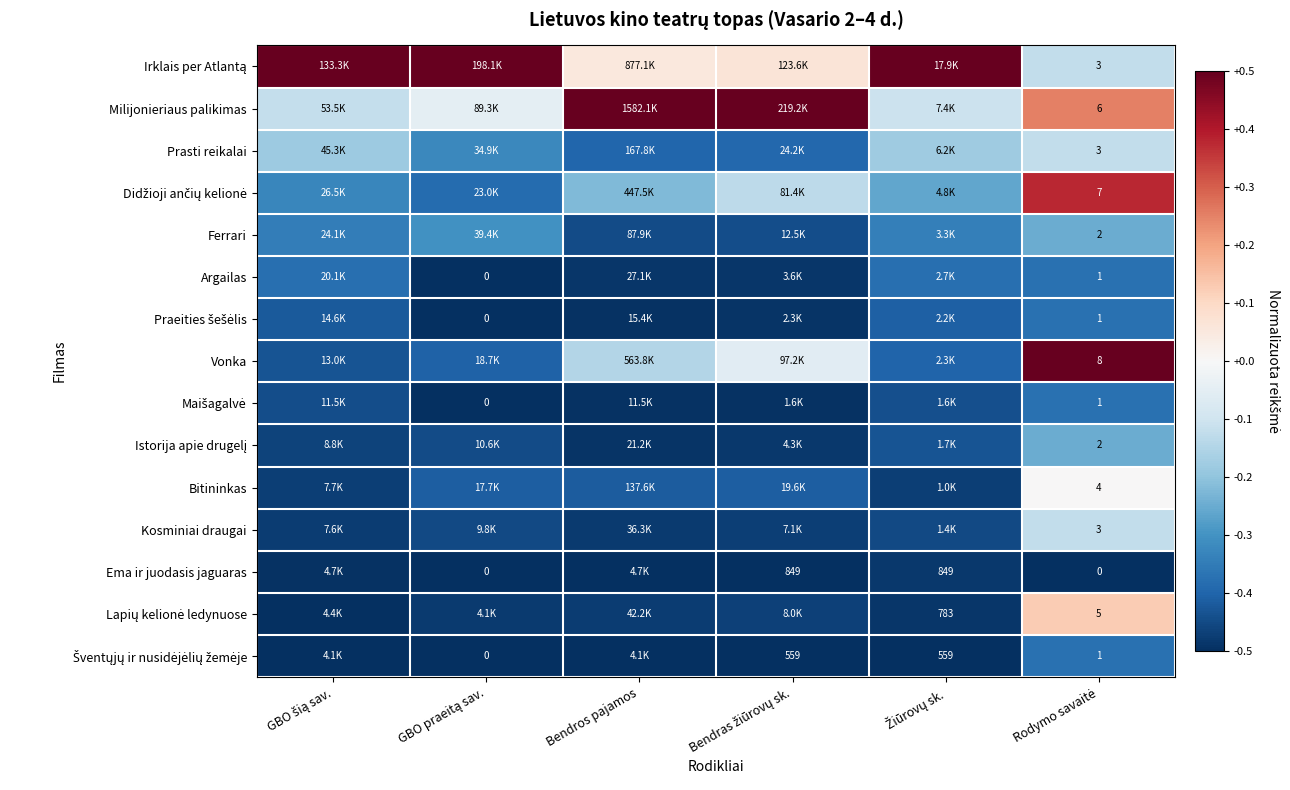

The Irklais per Atlantą series shows 0.7 at Žiūrovų sk.. True or false?

False